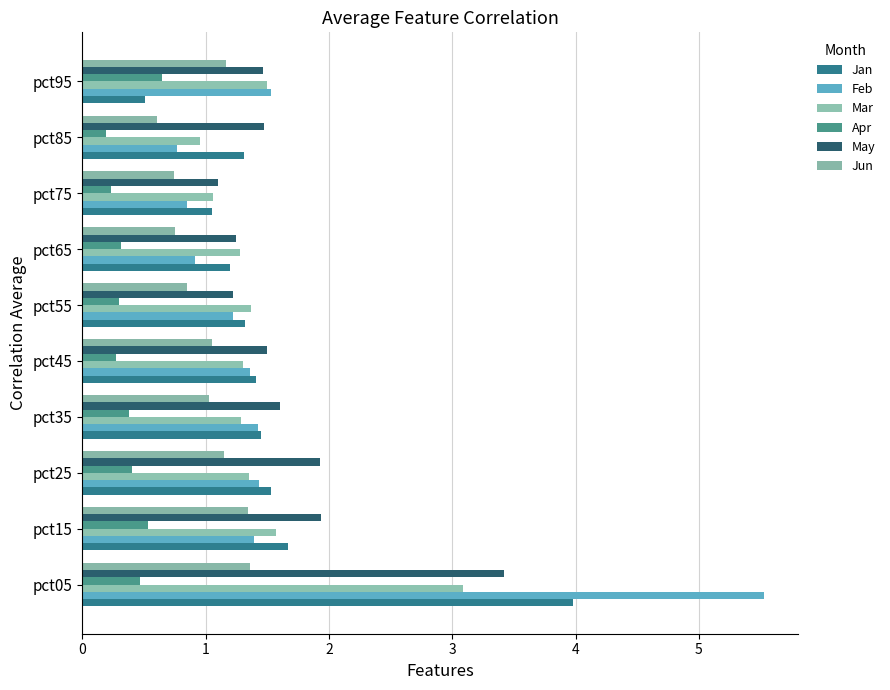

How many categories are shown in the chart?

10